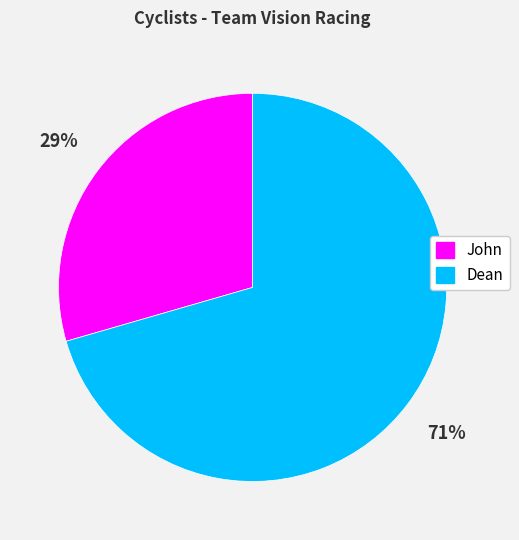

Between Dean and John, which is larger?

Dean